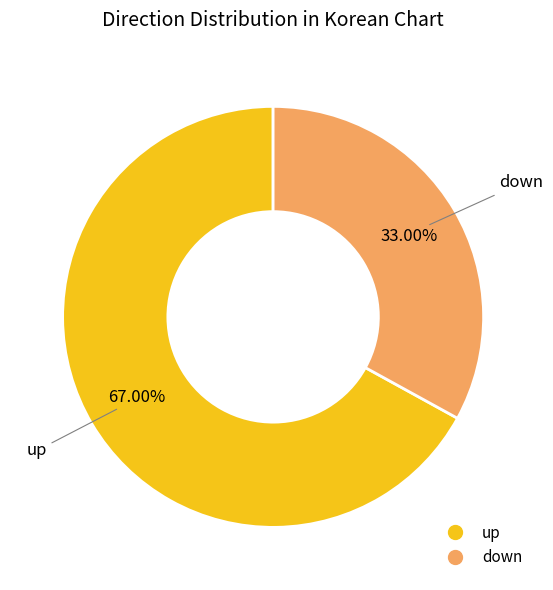

Is there any slice that represents more than half of the pie?

Yes